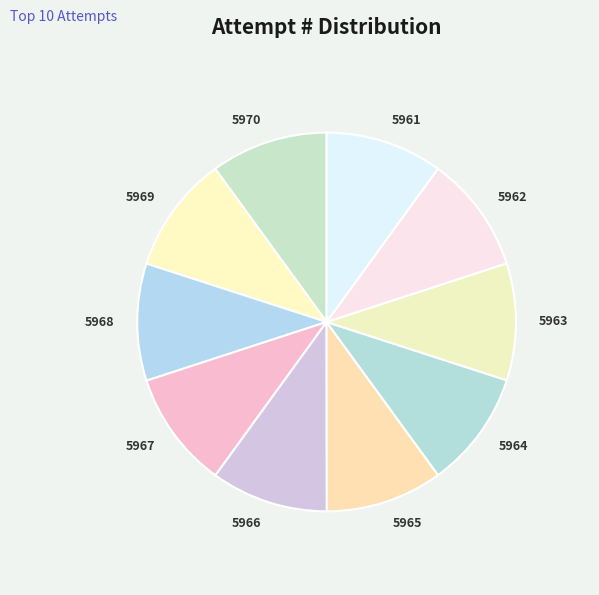

The 5968 slice represents 10% of the pie. True or false?

True